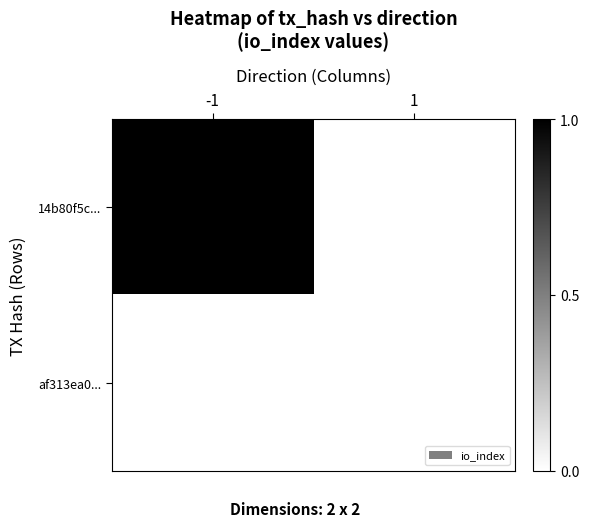

Rank the series by their average value, from highest to lowest.

14b80f5c..., af313ea0...